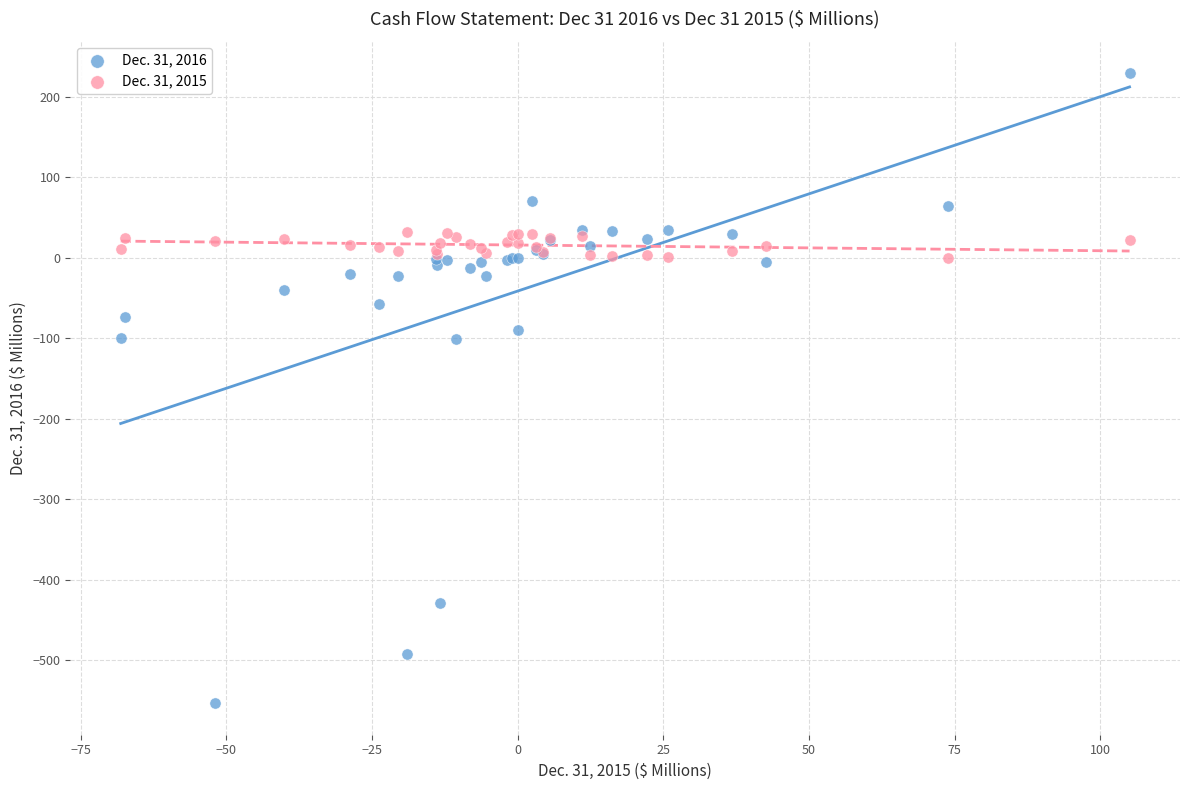

What are all the series names shown in the legend?

Dec. 31, 2016, Dec. 31, 2015